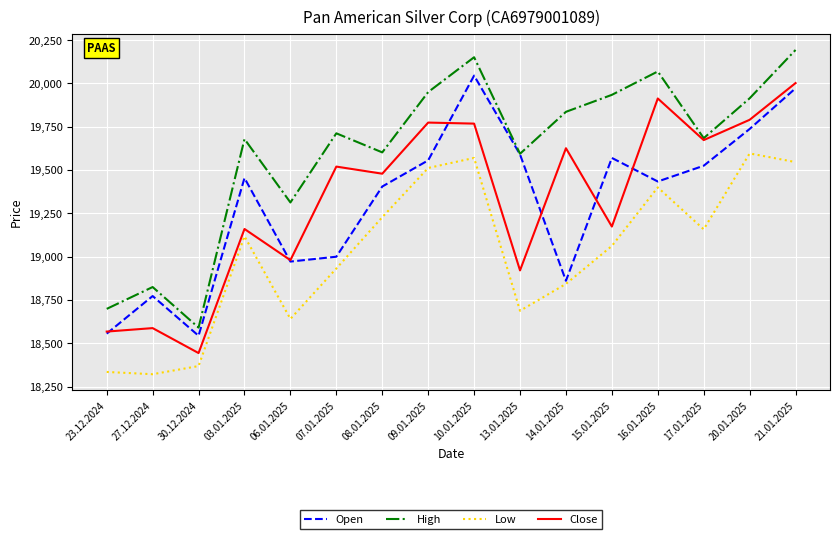

The High series shows 28239 at 15.01.2025. True or false?

False